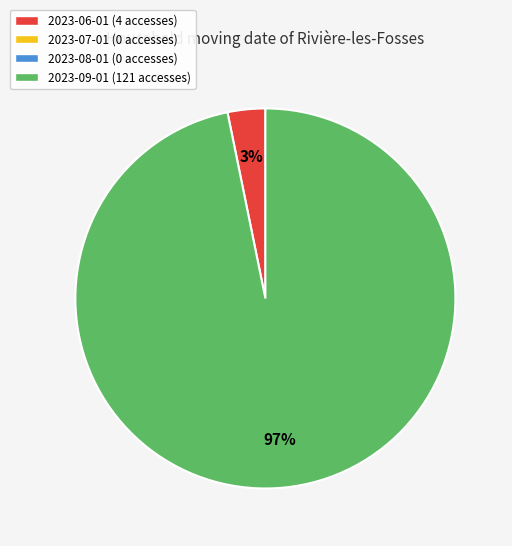

How many segments does this pie chart have?

2